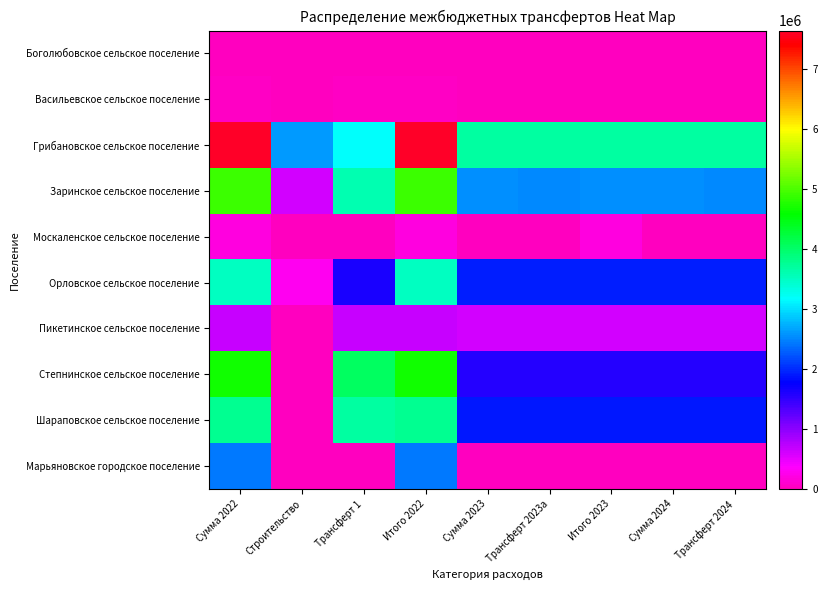

Reading left to right, transcribe all the data shown in this chart.

Боголюбовское сельское поселение: Сумма 2022=22958.5	Строительство=0.0	Трансферт 1=0.0	Итого 2022=22958.5	Сумма 2023=0.0	Трансферт 2023a=0.0	Итого 2023=22958.5	Сумма 2024=0.0	Трансферт 2024=0.0
Васильевское сельское поселение: Сумма 2022=58949.8	Строительство=0.0	Трансферт 1=58949.8	Итого 2022=58949.8	Сумма 2023=5000.0	Трансферт 2023a=5000.0	Итого 2023=5000.0	Сумма 2024=5000.0	Трансферт 2024=5000.0
Грибановское сельское поселение: Сумма 2022=7643517.7	Строительство=2607475.2	Трансферт 1=3175926.7	Итого 2022=7643517.7	Сумма 2023=3701456.6	Трансферт 2023a=3700456.6	Итого 2023=3701456.6	Сумма 2024=3701456.6	Трансферт 2024=3700456.6
Заринское сельское поселение: Сумма 2022=4915158.4	Строительство=625984.0	Трансферт 1=3610261.1	Итого 2022=4915158.4	Сумма 2023=2546542.6	Трансферт 2023a=2536542.6	Итого 2023=2546542.6	Сумма 2024=2546542.6	Трансферт 2024=2536542.6
Москаленское сельское поселение: Сумма 2022=188660.6	Строительство=0.0	Трансферт 1=0.0	Итого 2022=188660.6	Сумма 2023=0.0	Трансферт 2023a=0.0	Итого 2023=188660.6	Сумма 2024=0.0	Трансферт 2024=0.0
Орловское сельское поселение: Сумма 2022=3504432.0	Строительство=290982.0	Трансферт 1=1620341.3	Итого 2022=3504432.0	Сумма 2023=1933640.9	Трансферт 2023a=1923640.9	Итого 2023=1933640.9	Сумма 2024=1933640.9	Трансферт 2024=1923640.9
Пикетинское сельское поселение: Сумма 2022=659228.2	Строительство=0.0	Трансферт 1=659228.2	Итого 2022=659228.2	Сумма 2023=617665.2	Трансферт 2023a=617665.2	Итого 2023=617665.2	Сумма 2024=617665.2	Трансферт 2024=617665.2
Степнинское сельское поселение: Сумма 2022=4659854.0	Строительство=0.0	Трансферт 1=4033723.0	Итого 2022=4659854.0	Сумма 2023=1579216.1	Трансферт 2023a=1579216.1	Итого 2023=1579216.1	Сумма 2024=1579216.1	Трансферт 2024=1579216.1
Шараповское сельское поселение: Сумма 2022=3777539.8	Строительство=0.0	Трансферт 1=3696785.1	Итого 2022=3777539.8	Сумма 2023=1881804.6	Трансферт 2023a=1881804.6	Итого 2023=1881804.6	Сумма 2024=1881804.6	Трансферт 2024=1881804.6
Марьяновское городское поселение: Сумма 2022=2431718.6	Строительство=0.0	Трансферт 1=0.0	Итого 2022=2431718.6	Сумма 2023=4000.0	Трансферт 2023a=4000.0	Итого 2023=4000.0	Сумма 2024=4000.0	Трансферт 2024=4000.0